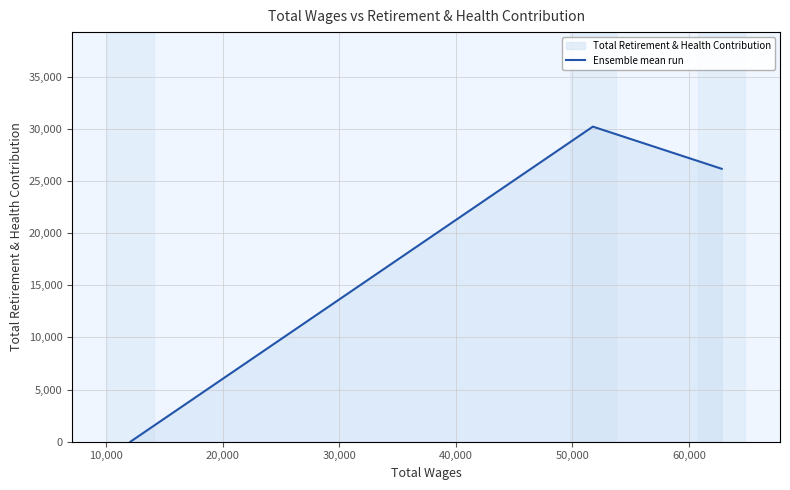

Is it true that the value at 10,000 is 12800?

False